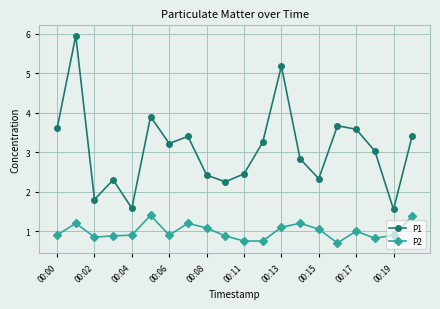

Which series has the largest total across all categories?

P1